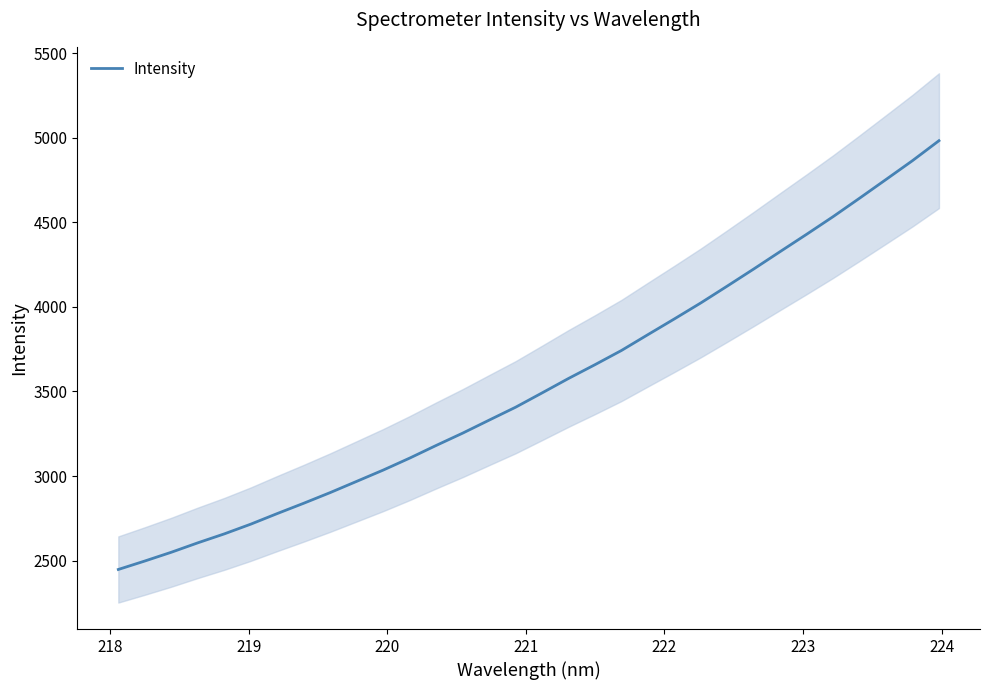

What is the minimum value for Intensity?

2447.1